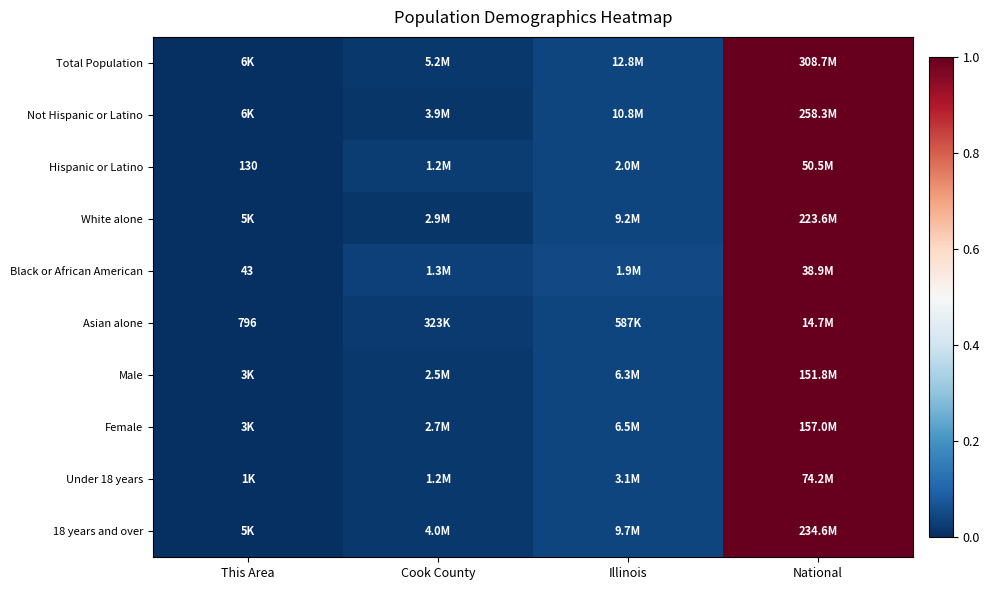

The Black or African American series shows 0.0 at Cook County. True or false?

True